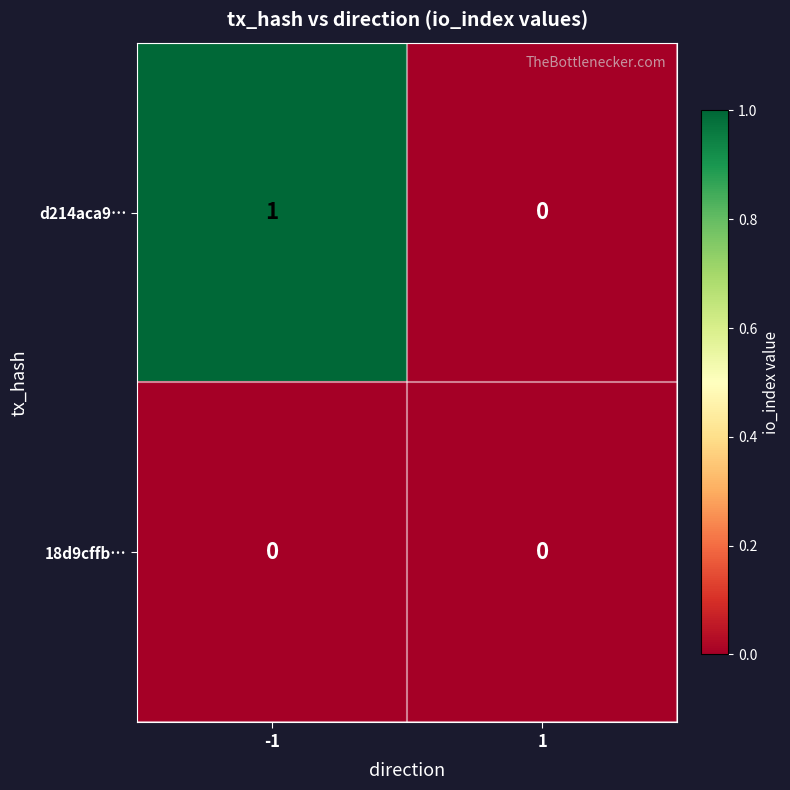

Which series has the largest total across all categories?

d214aca9…